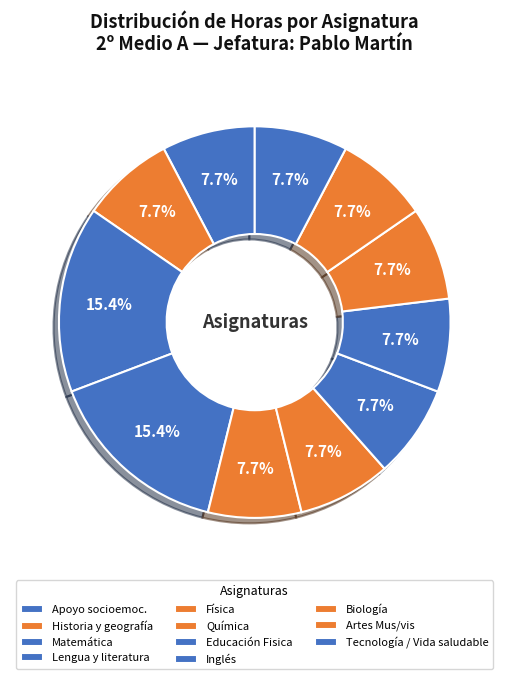

How many segments does this pie chart have?

11